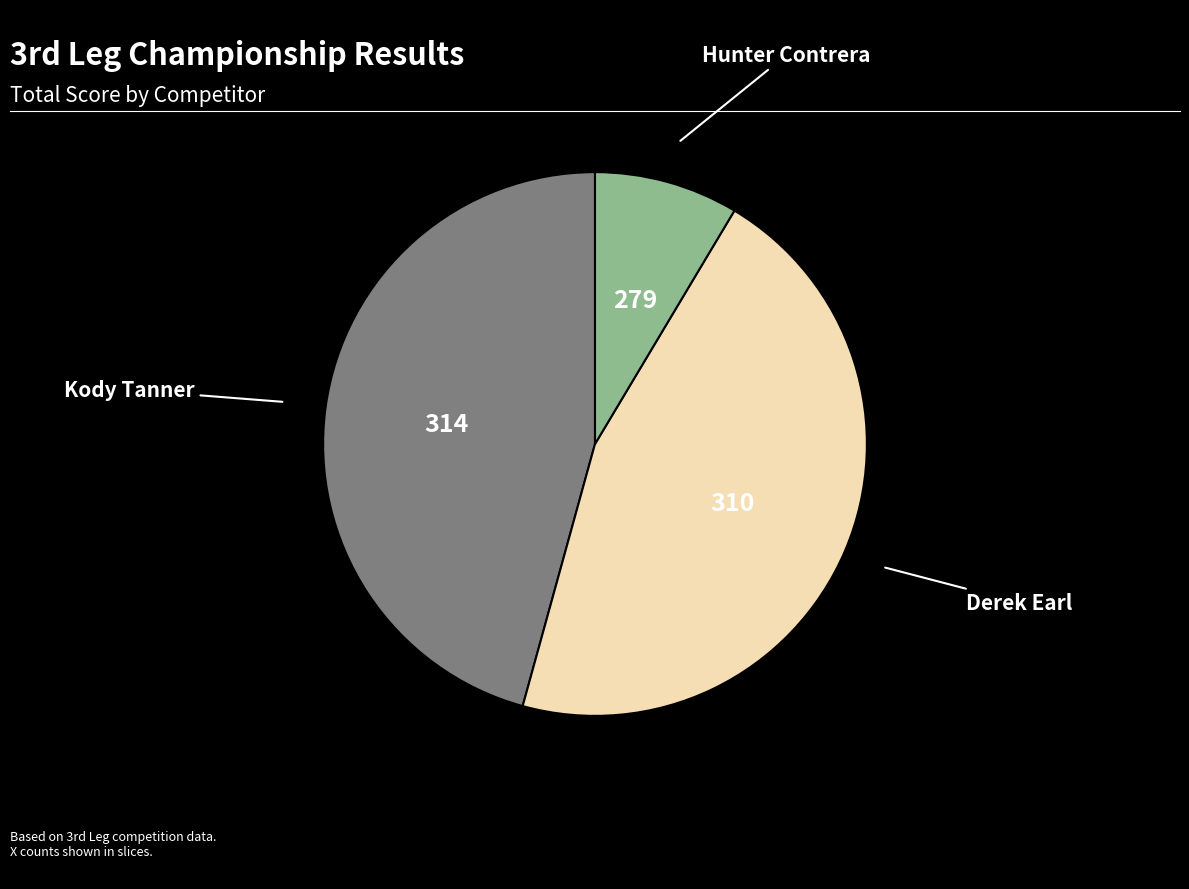

How many slices are in this pie chart?

3